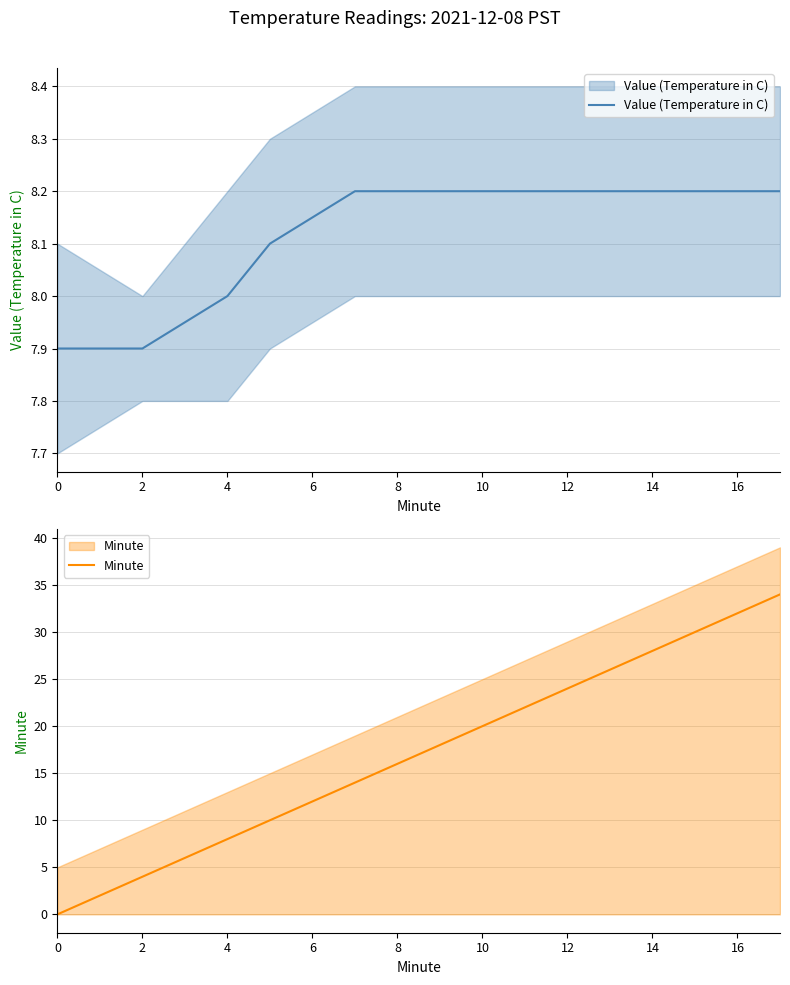

Rank the series by their average value, from lowest to highest.

Value (Temperature in C), Minute